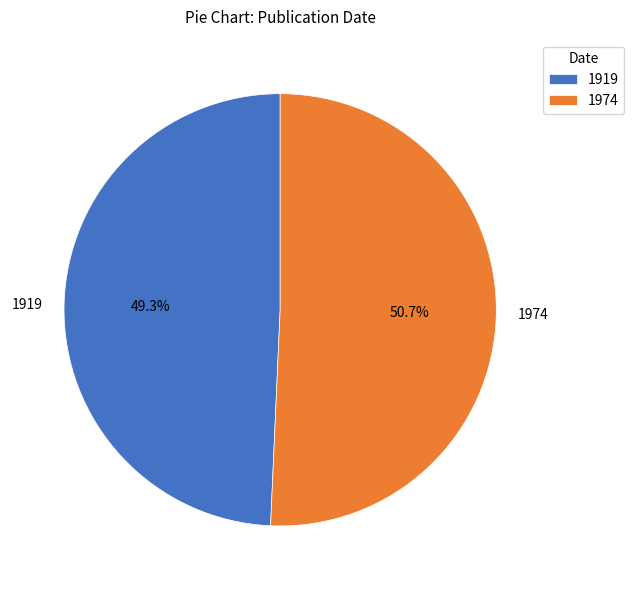

What is the ratio of the value at 1919 to the value at 1974?

1.0